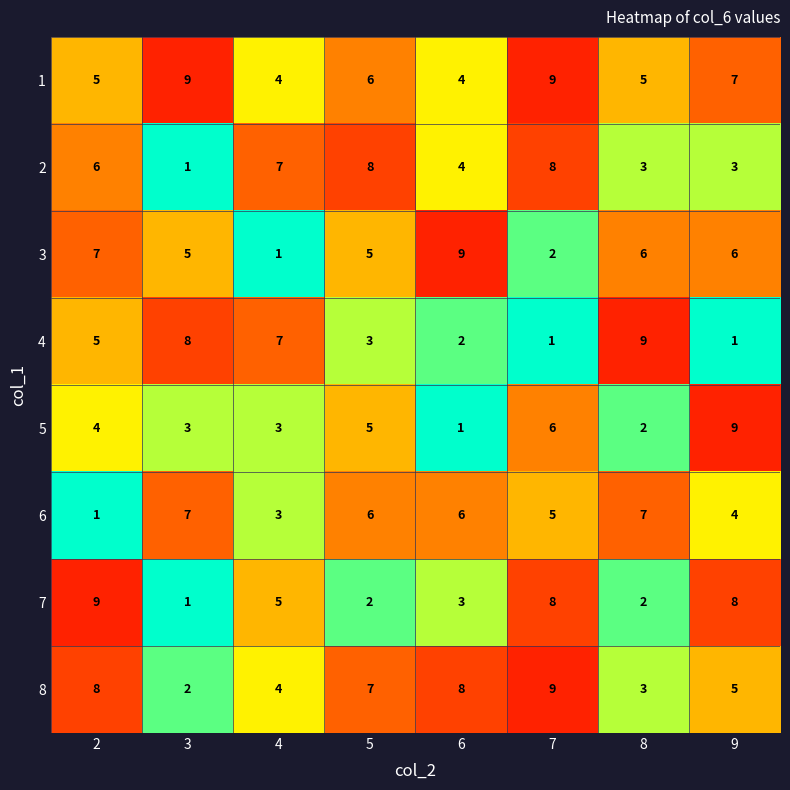

At how many categories does at least one series exceed 3?

8